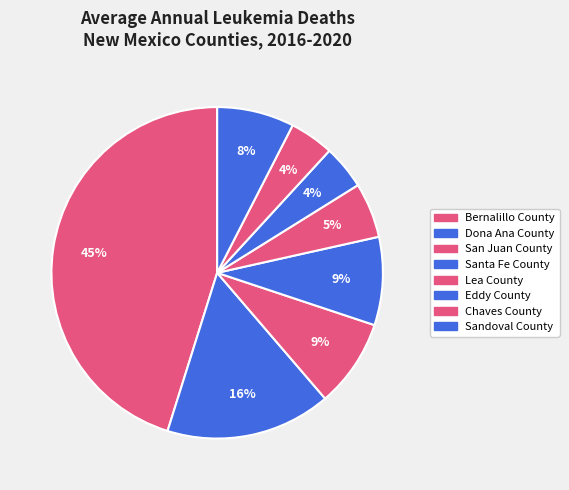

Rank the categories by value from lowest to highest.

Eddy County, Chaves County, Lea County, Sandoval County, San Juan County, Santa Fe County, Dona Ana County, Bernalillo County